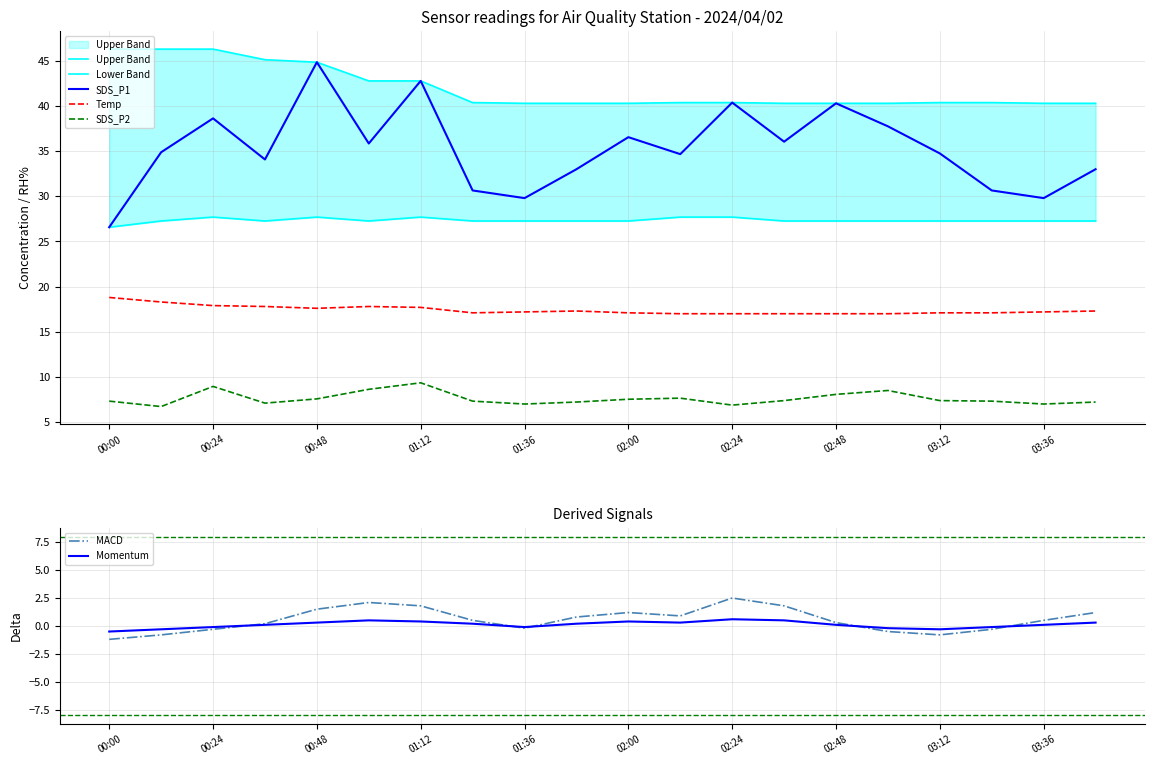

How many lines are shown in the chart?

5